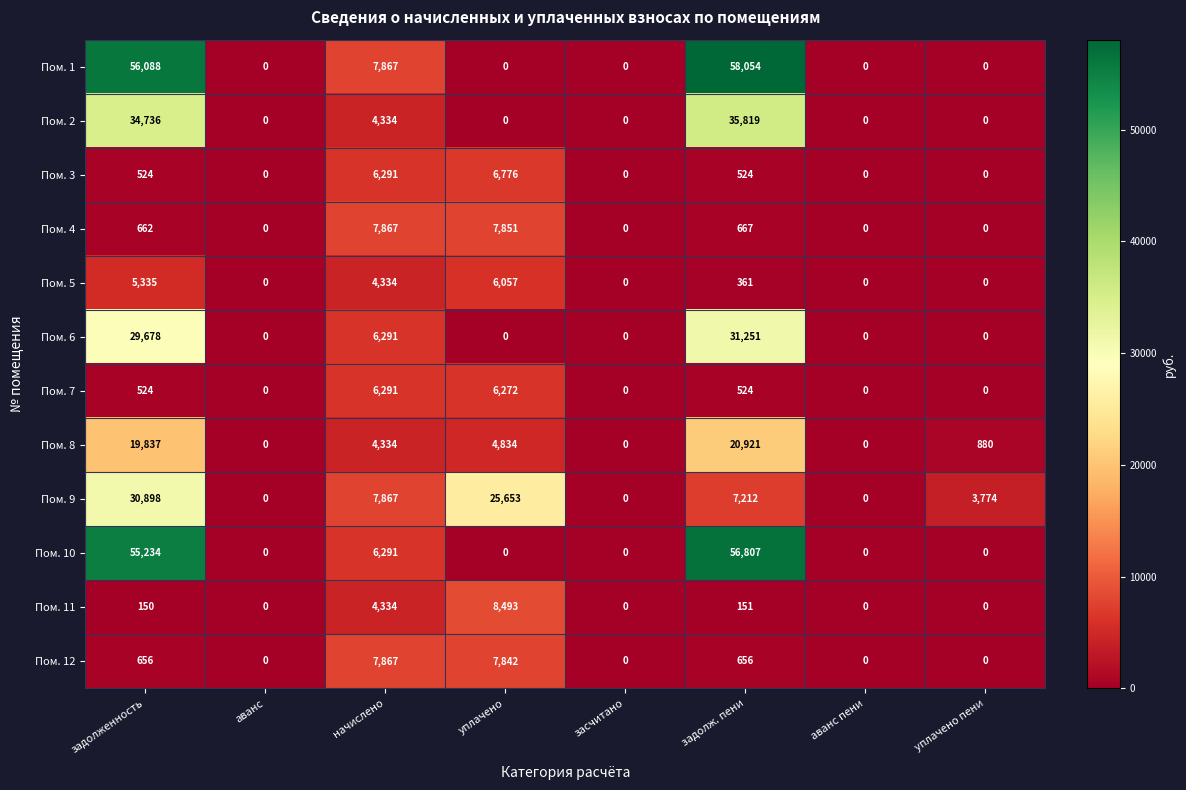

Which series changed the most between аванс пени and уплачено пени?

Пом. 9